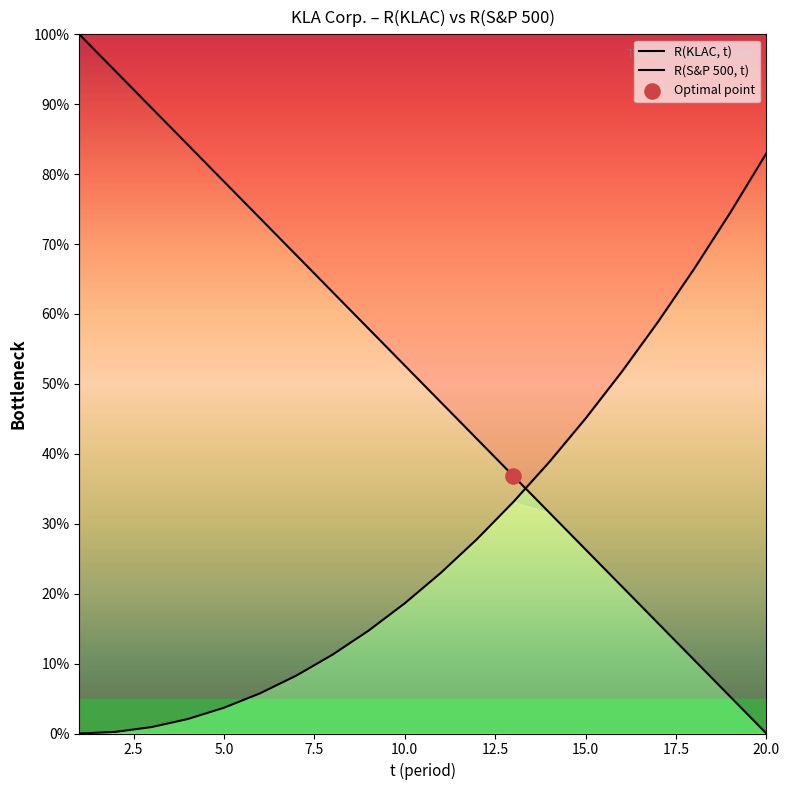

Which series has the widest spread of Y values?

R(KLAC, t)